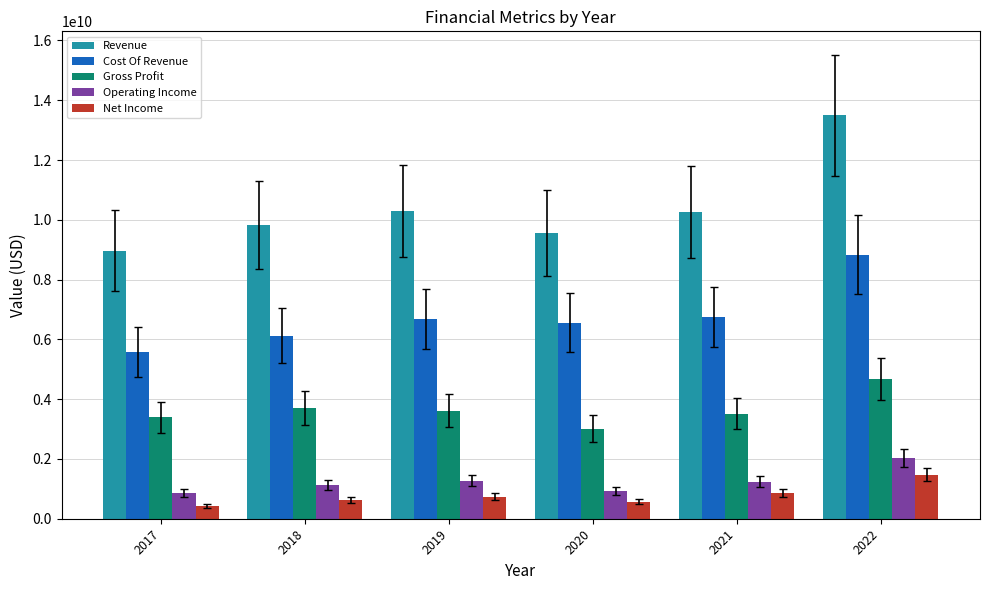

At which label does Revenue reach its minimum?

2017